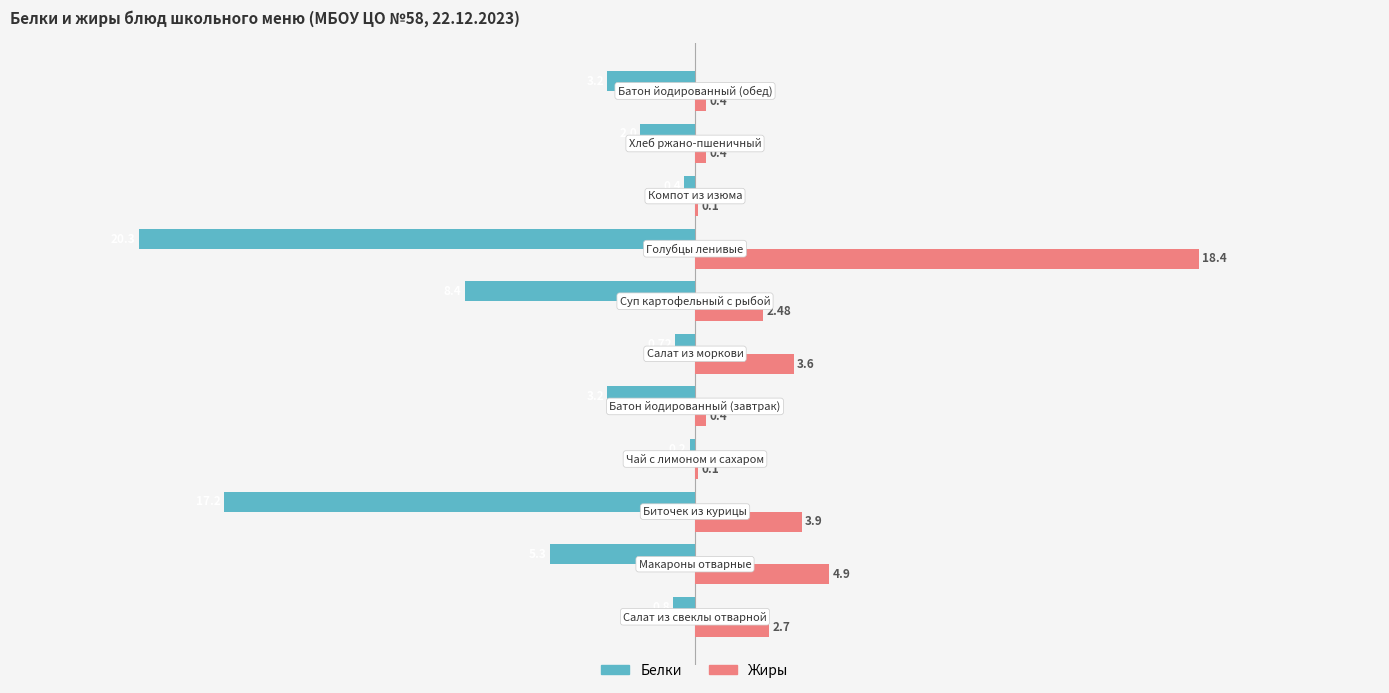

What is the sum of all Белки values?

-61.7